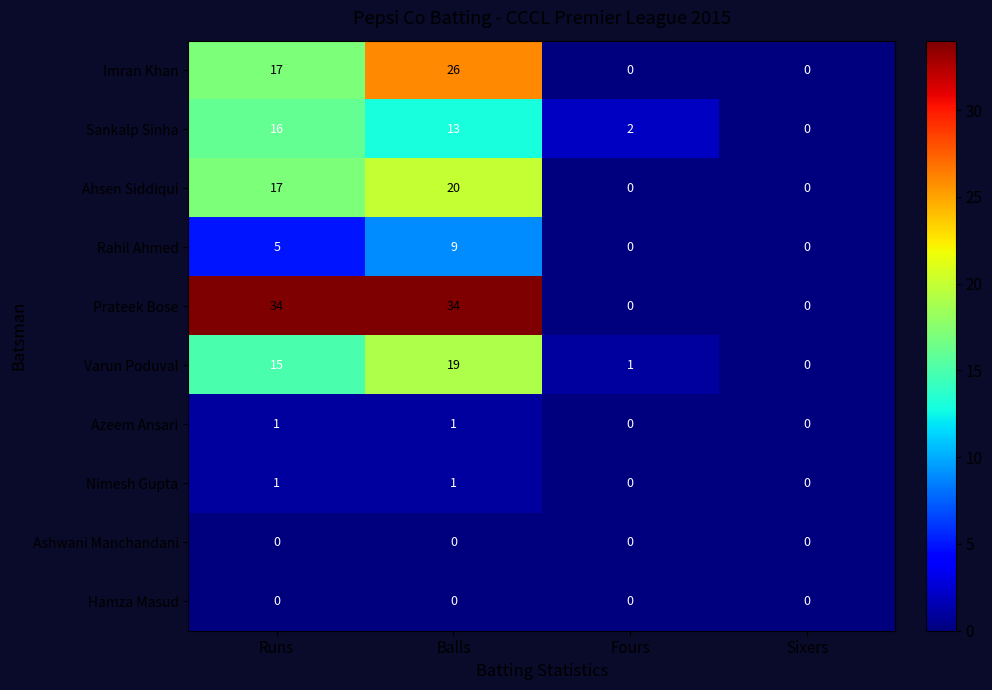

At which label does Varun Poduval reach its peak?

Balls